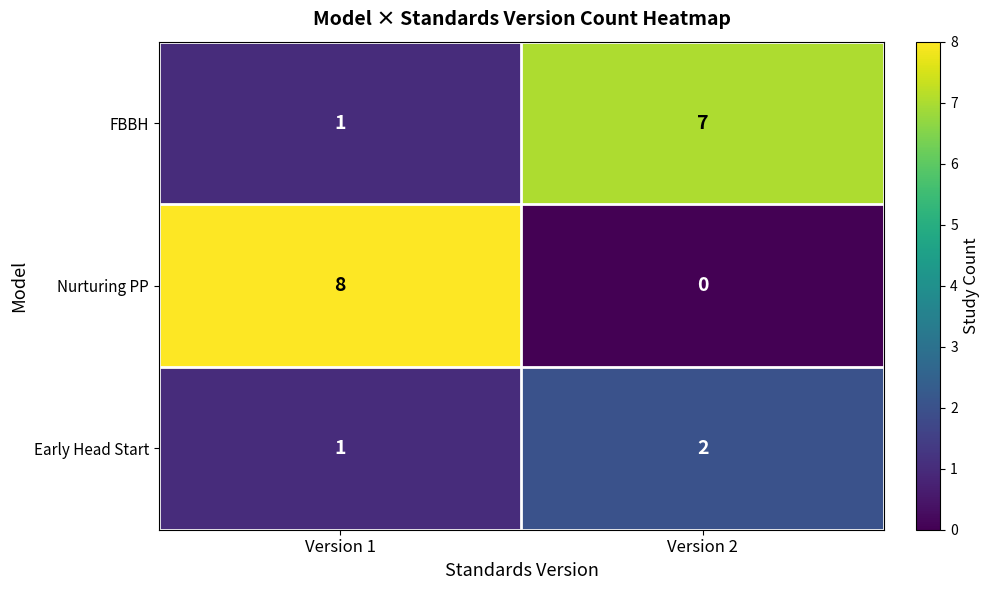

What is the difference between the maximum and minimum values in the FBBH series?

6